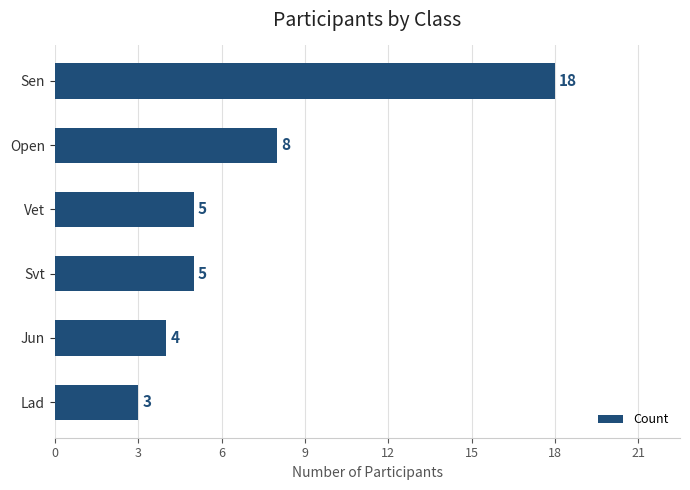

Are the bars horizontal?

Yes